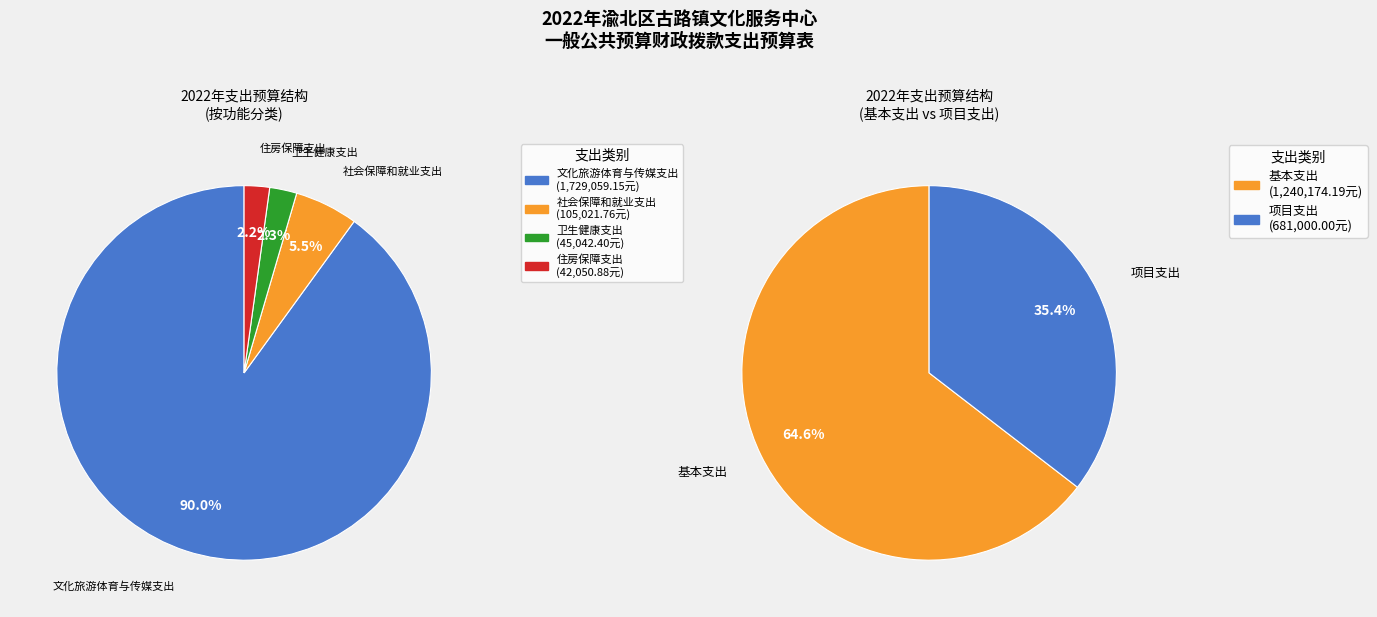

Approximately how many times larger is the value at 社会保障和就业支出 compared to 住房保障支出?

2.5